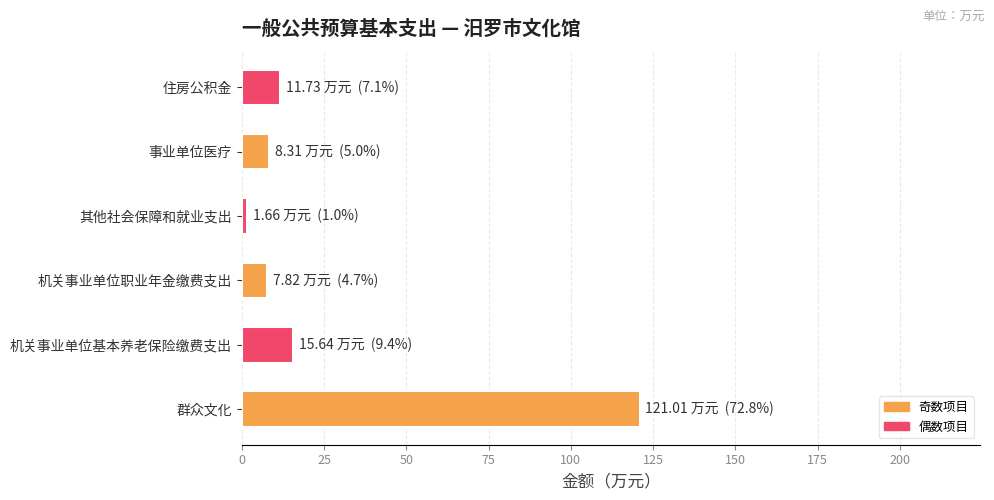

What is the average value?

27.7